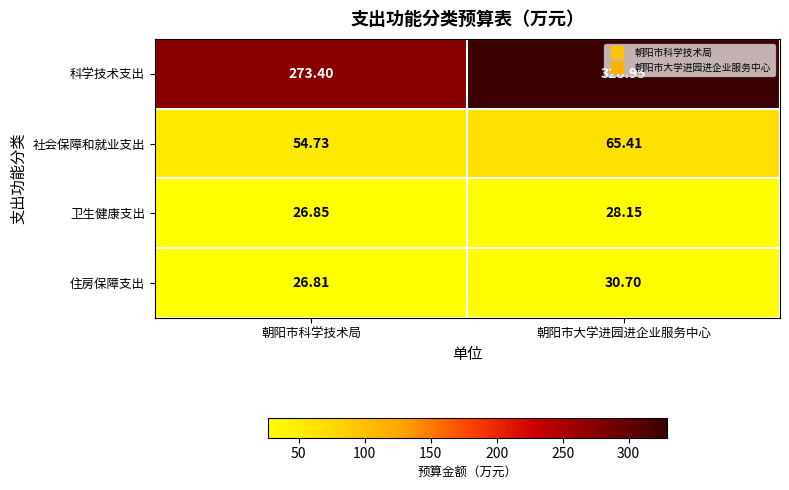

At which category is the sum across all series the highest?

朝阳市大学进园进企业服务中心